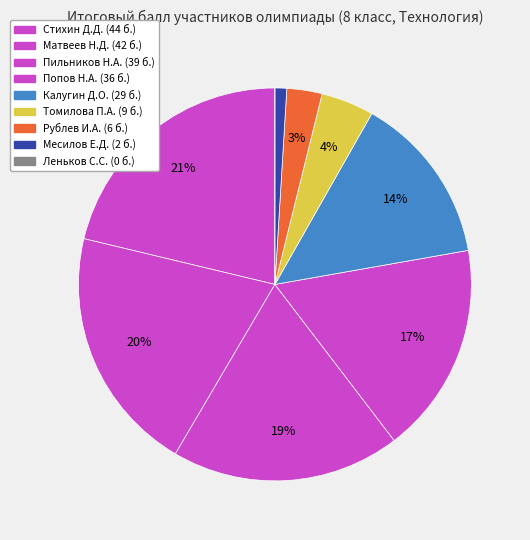

To the nearest percent, what is the difference between the largest and smallest slice percentages?

21%